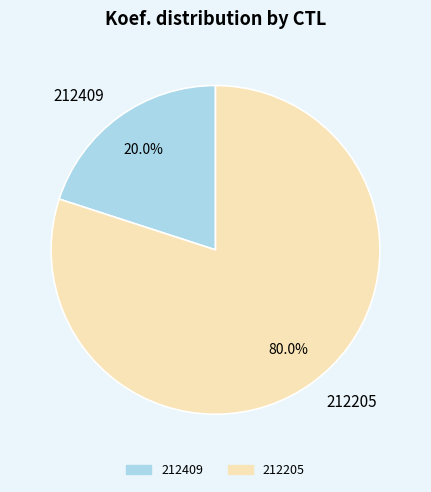

True or false: 212205 accounts for 70% of the total.

False